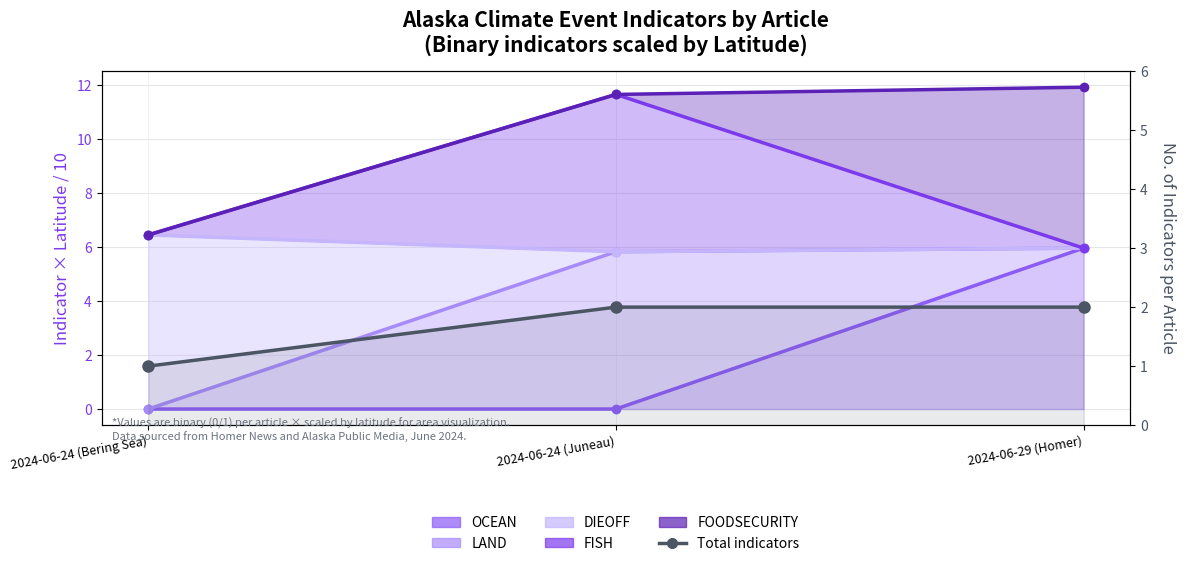

List the series in order of their peak value, lowest first.

Total indicators, OCEAN (line), LAND (line), DIEOFF (line), FISH (line), FOODSECURITY (line)